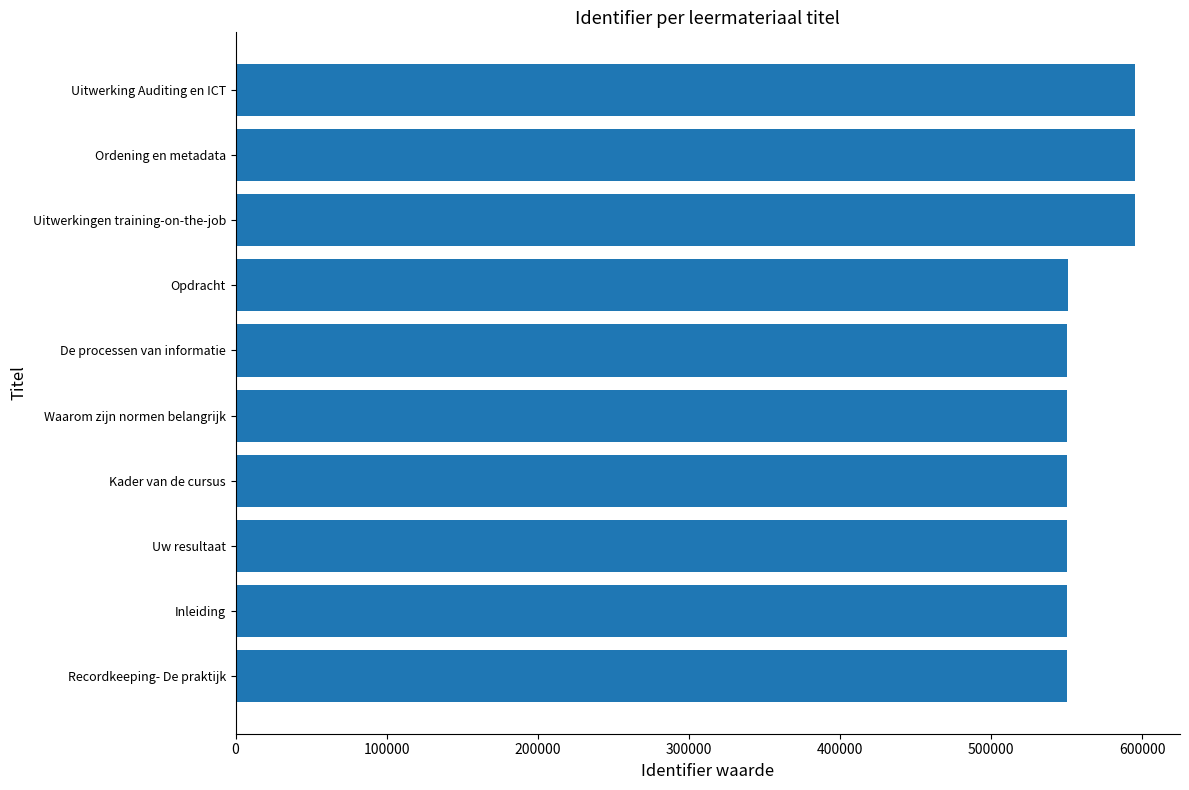

What is the change in value from Recordkeeping- De praktijk to Ordening en metadata?

+44763